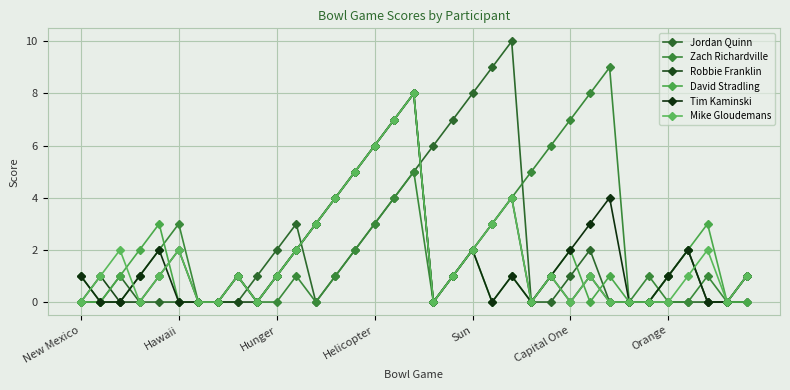

How many series are shown in this chart?

6